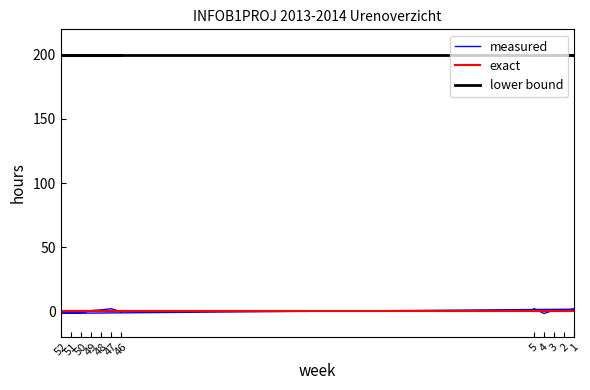

What is the minimum value shown in the chart?

-1.9